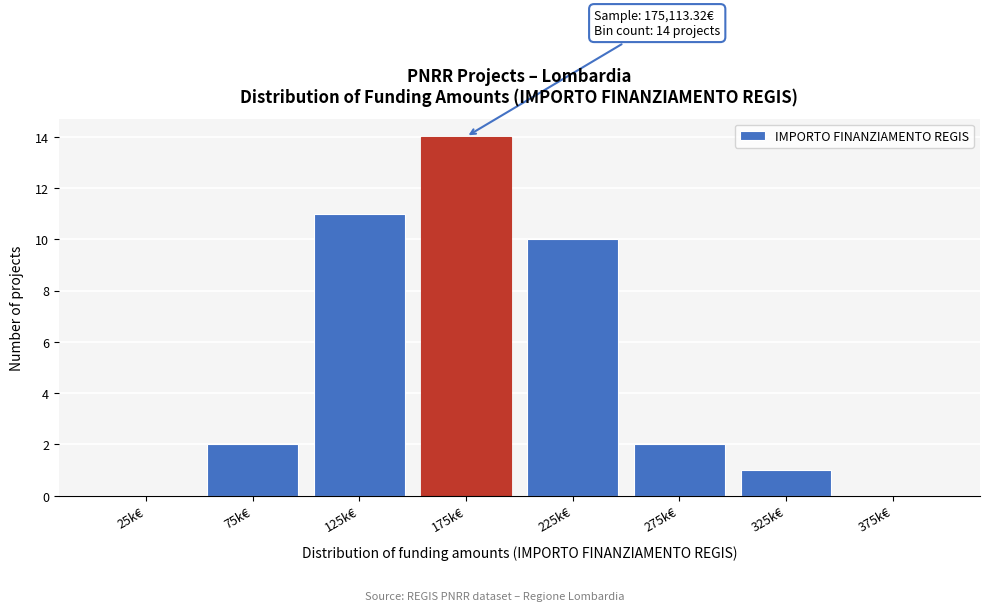

Reading right to left, extract all data points from this chart.

375k€=0	325k€=1	275k€=2	225k€=10	175k€=14	125k€=11	75k€=2	25k€=0